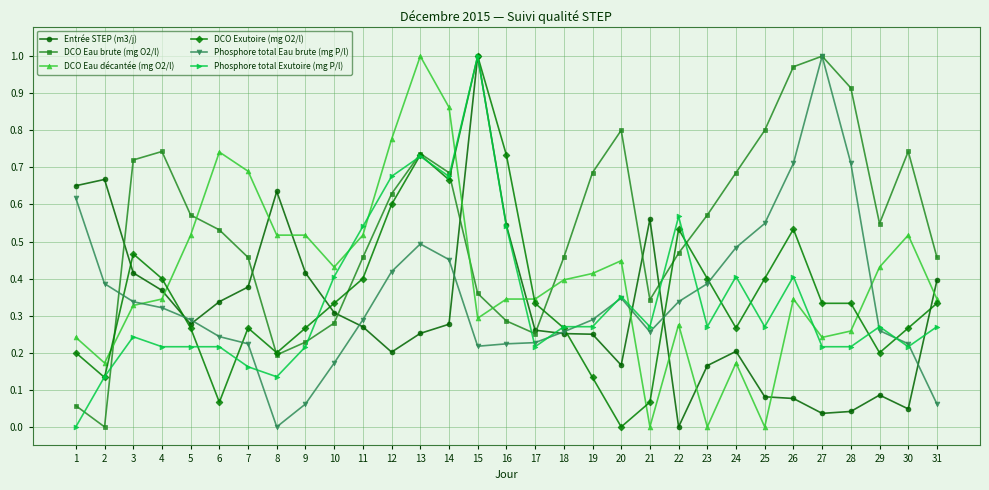

Between 8 and 16, which series saw the biggest shift?

DCO Exutoire (mg O2/l)